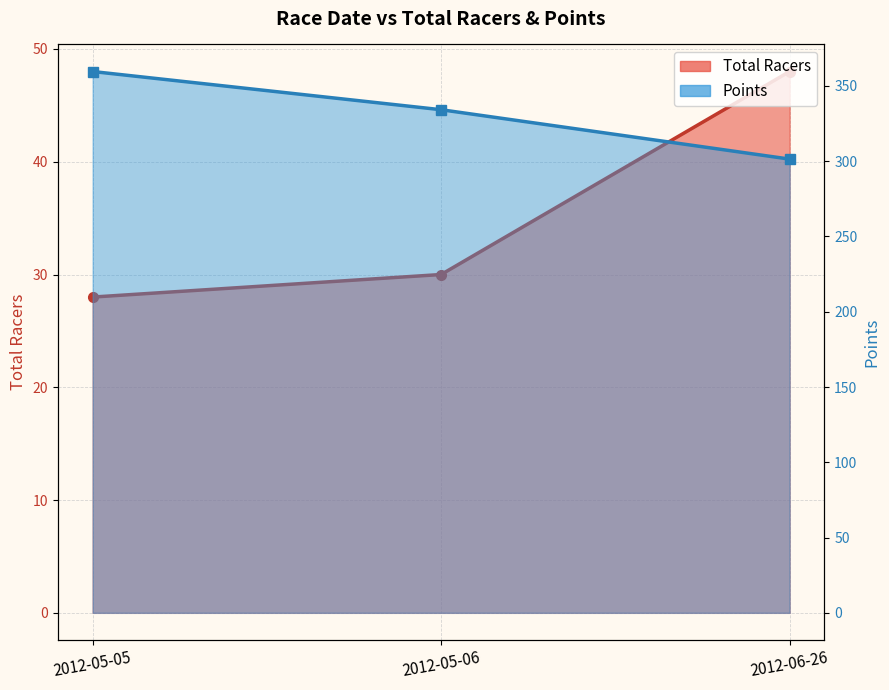

Rank the series by their average value, from lowest to highest.

Total Racers, Points